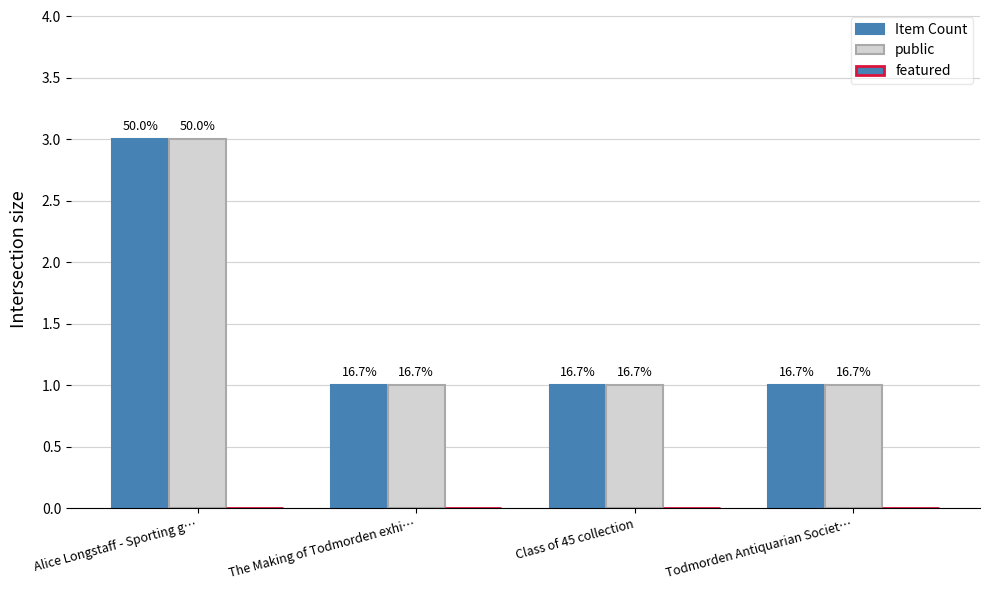

What is the greatest value displayed?

3